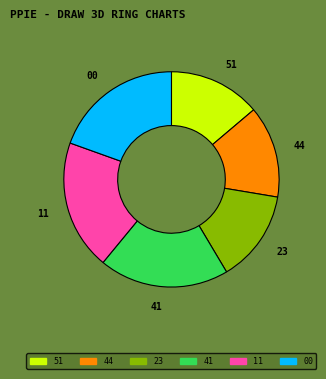

Do 41 and 00 together represent more than half of the pie?

No